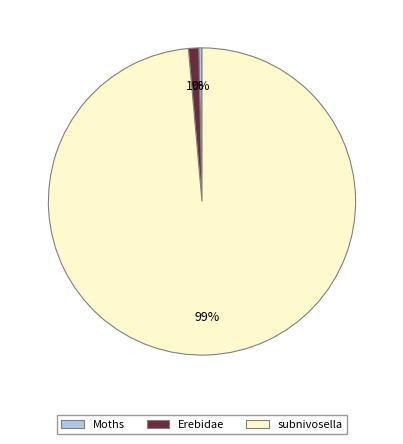

Which slice is the smallest?

Moths